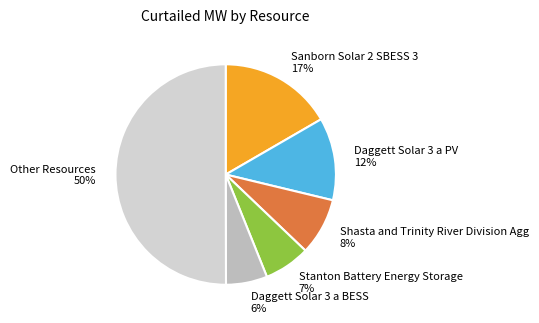

Is it true that Daggett Solar 3 a BESS is 6% of the pie?

True